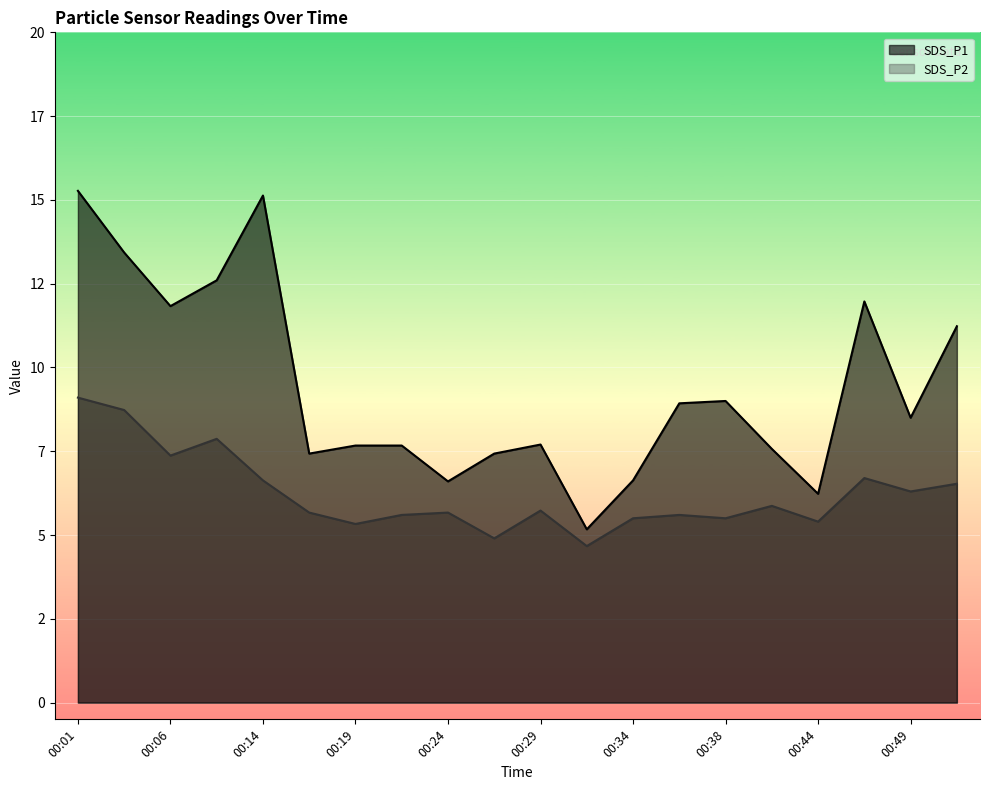

Reading left to right, what are all the values shown in this chart?

SDS_P1: 15.3	13.4	11.8	12.6	15.1	7.4	7.7	7.7	6.6	7.4	7.7	5.2	6.6	8.9	9.0	7.6	6.2	12.0	8.5	11.2
SDS_P2: 9.1	8.7	7.4	7.9	6.6	5.7	5.3	5.6	5.7	4.9	5.7	4.7	5.5	5.6	5.5	5.9	5.4	6.7	6.3	6.5